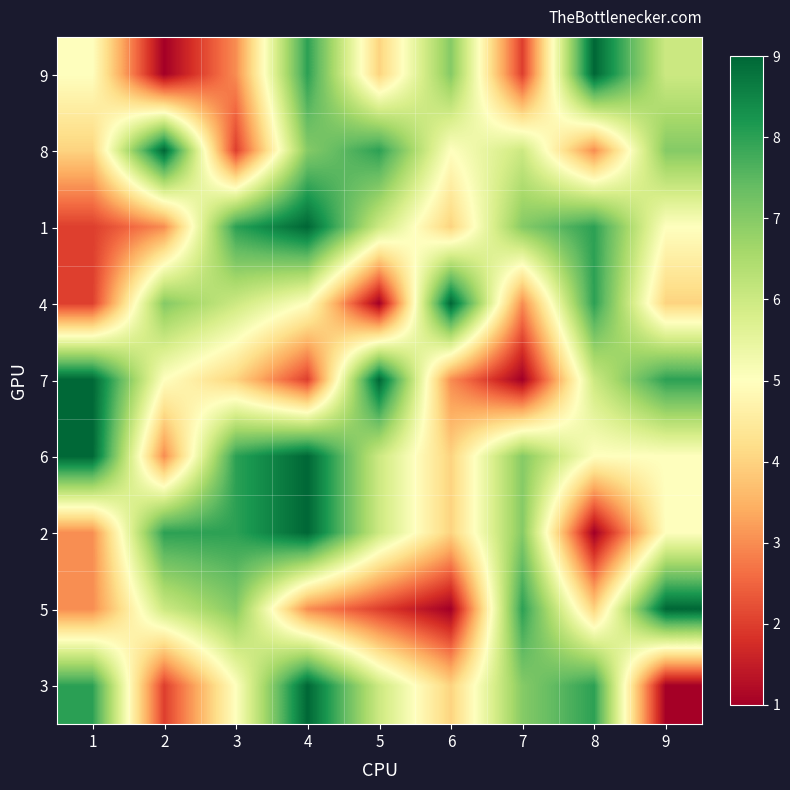

Count the number of categories in the chart.

9